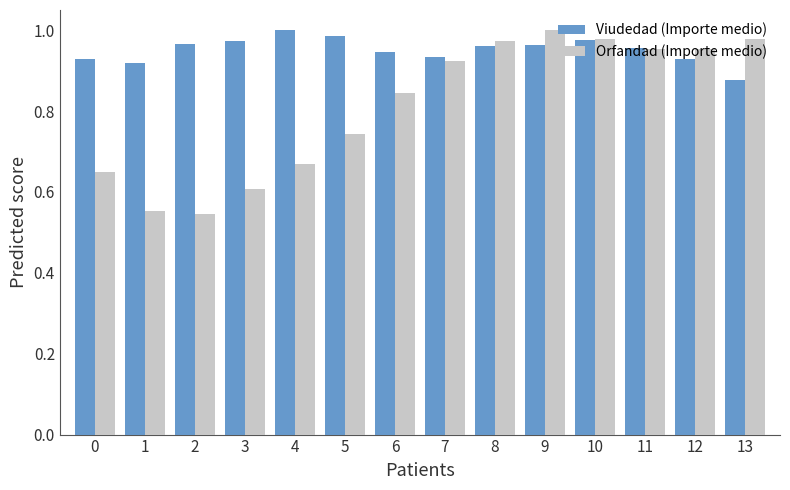

The Viudedad (Importe medio) series shows 1.4 at 8. True or false?

False